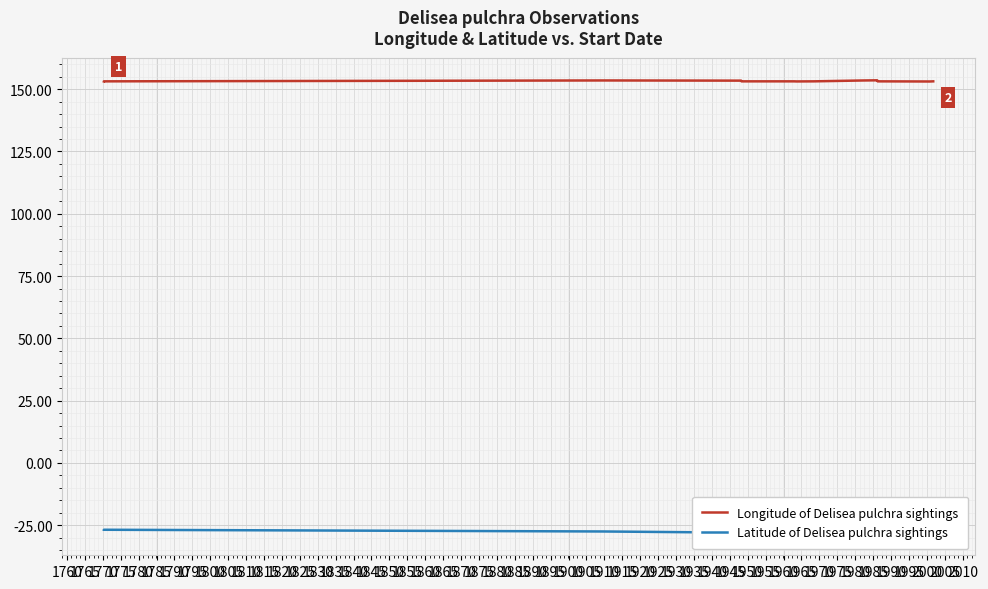

Between 1820 and 1840, which is larger?

1820